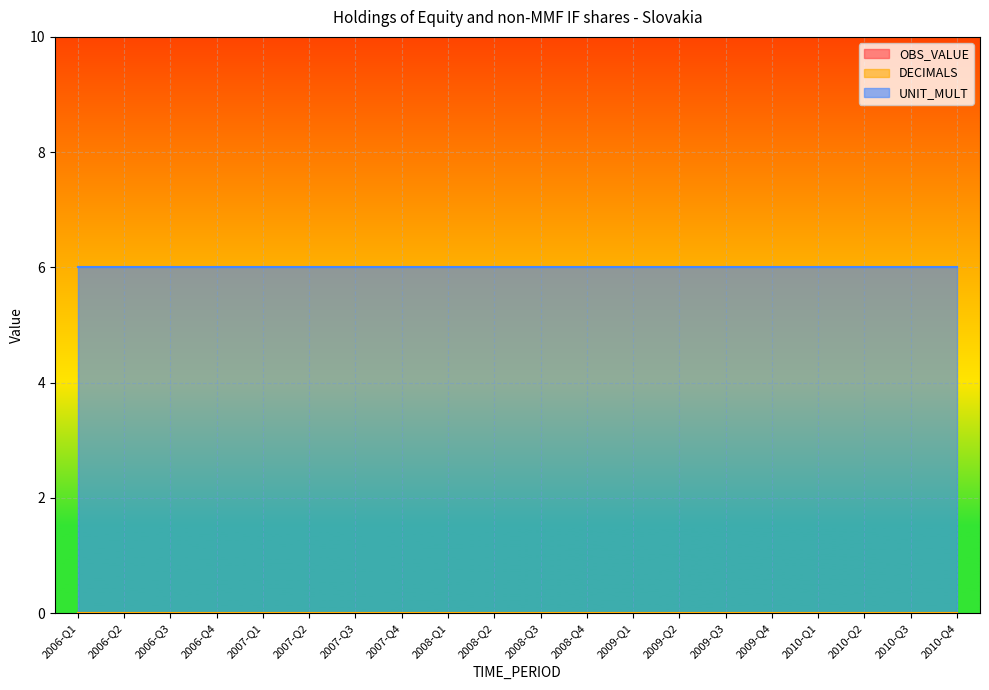

Which series has the widest spread of values?

OBS_VALUE